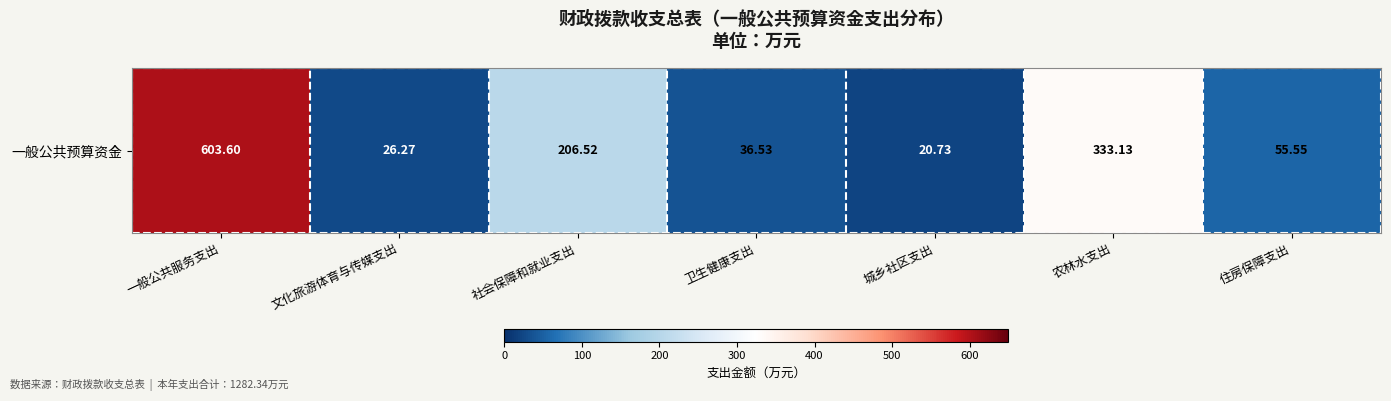

What is the maximum value shown in the chart?

603.6